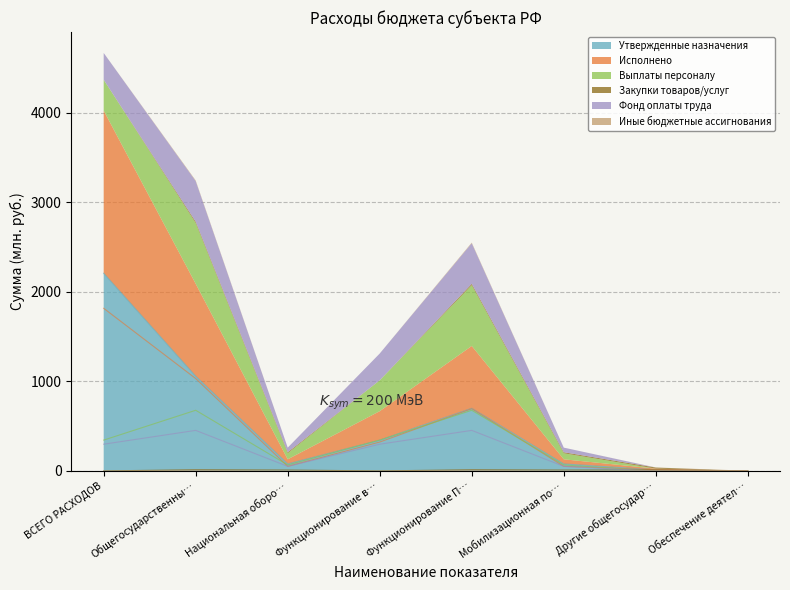

What value does the Утвержденные назначения series have at ВСЕГО РАСХОДОВ?

2207.2